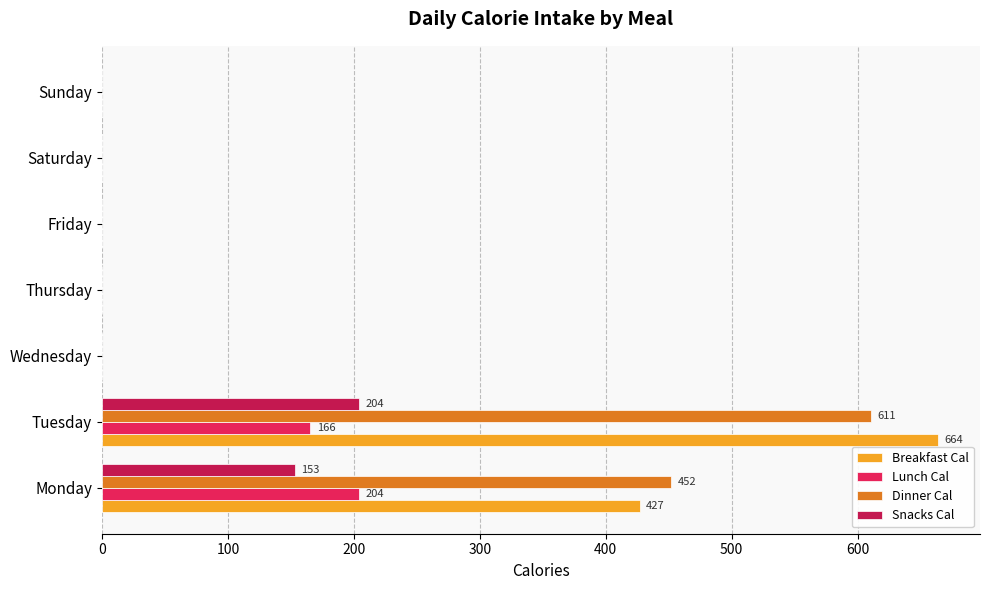

What is the average value of the Breakfast Cal series?

155.9